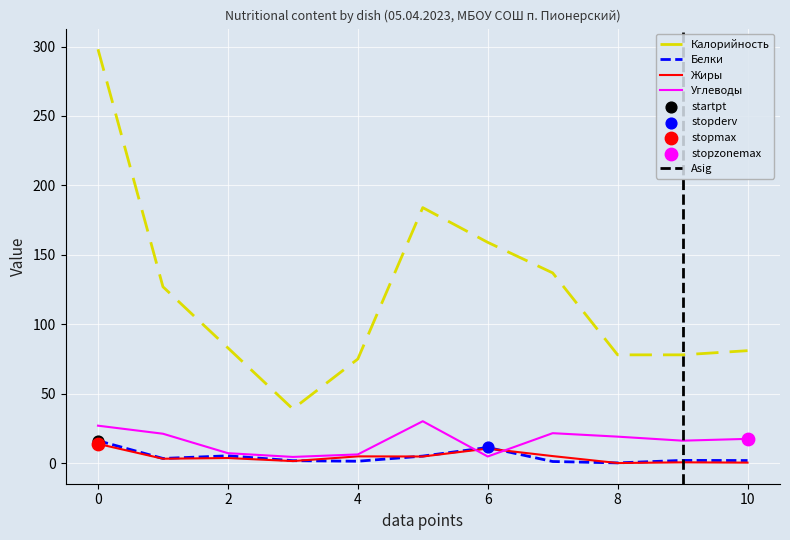

Which series contains the lowest Y value?

Жиры